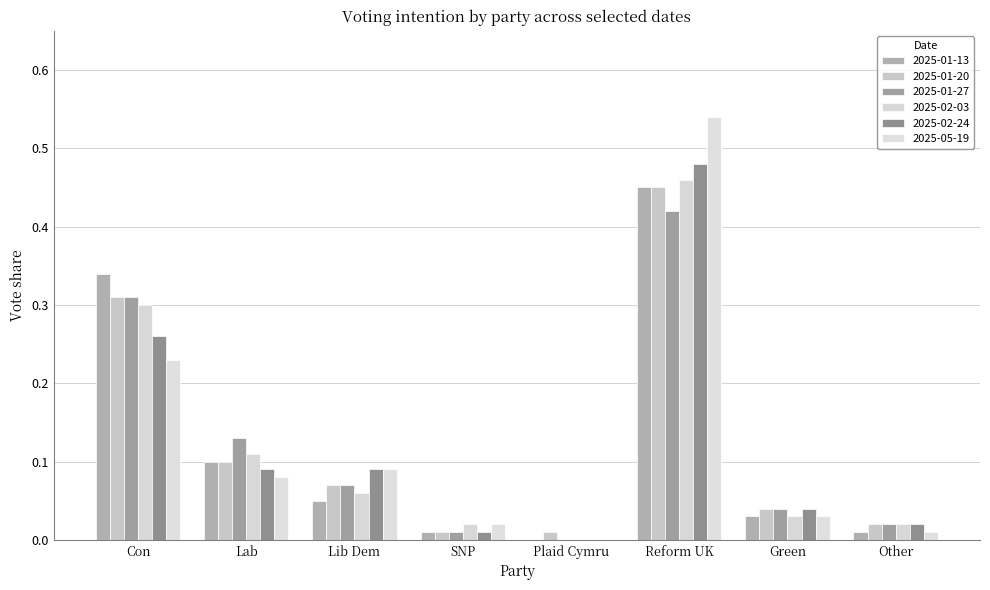

At Lab, list the series in order from largest to smallest.

2025-01-27, 2025-02-03, 2025-01-13, 2025-01-20, 2025-02-24, 2025-05-19